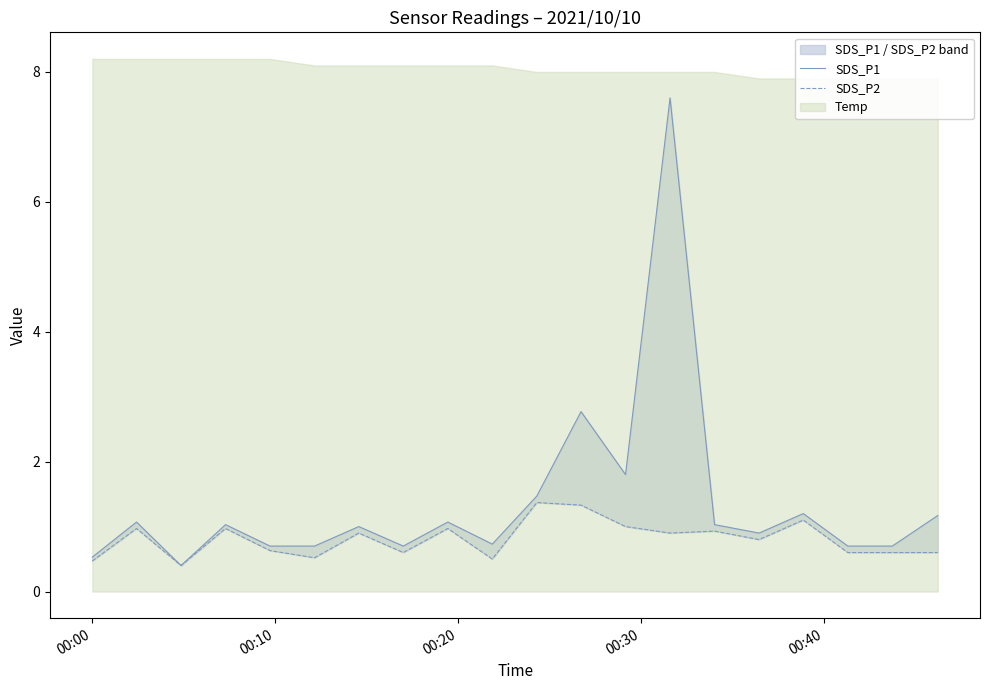

Is the value of SDS_P1 at 10 greater than the value of SDS_P2 at 17?

Yes